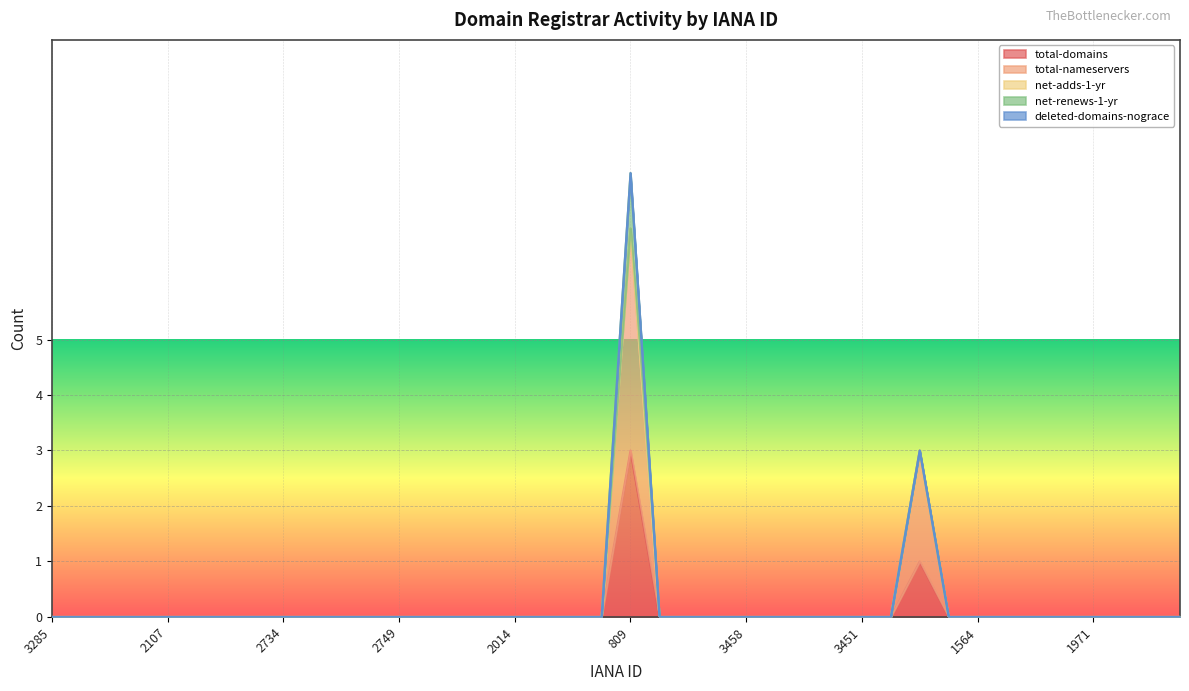

True or false: net-adds-1-yr and total-domains intersect in this chart.

False